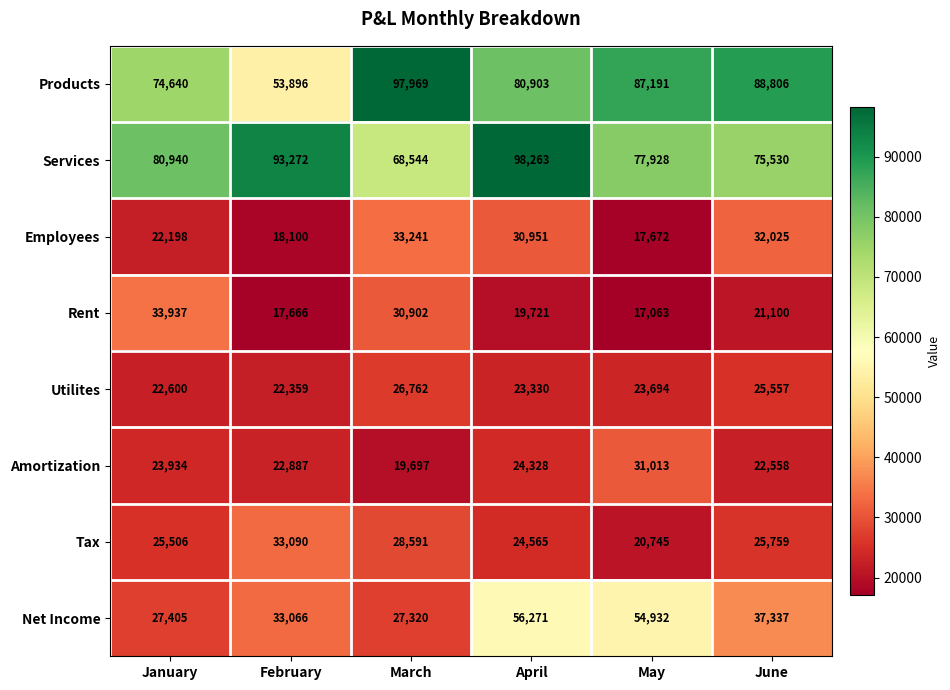

What is the maximum value for Utilites?

26762